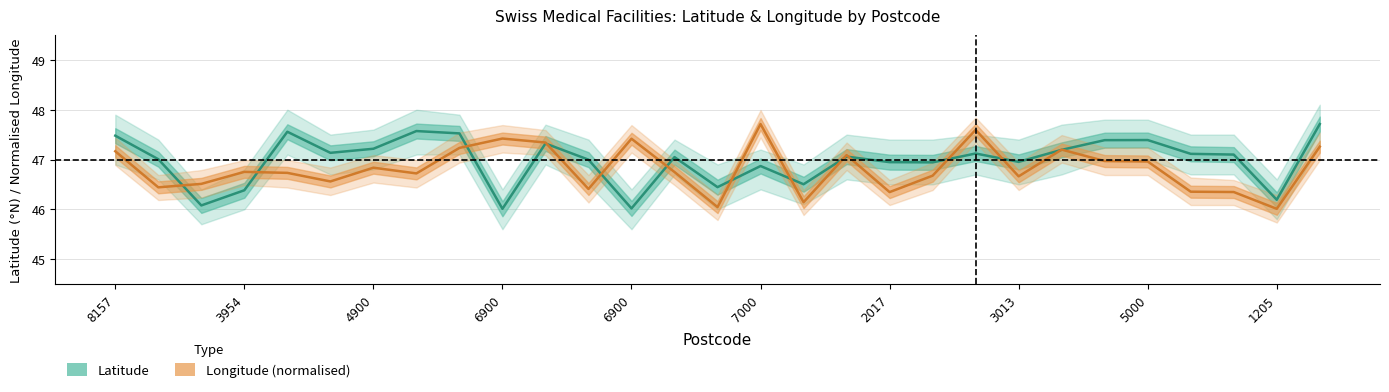

Reading left to right, transcribe all the data shown in this chart.

Latitude: 47.5	47.0	46.1	46.4	47.6	47.1	47.2	47.6	47.5	46.0	47.3	47.0	46.0	47.0	46.4	46.9	46.5	47.1	46.9	46.9	47.1	47.0	47.2	47.4	47.4	47.1	47.1	46.2	47.7
Longitude (normalised): 47.2	46.4	46.5	46.8	46.7	46.6	46.8	46.7	47.2	47.4	47.3	46.4	47.4	46.7	46.0	47.7	46.1	47.1	46.3	46.7	47.6	46.7	47.2	47.0	47.0	46.4	46.3	46.0	47.3